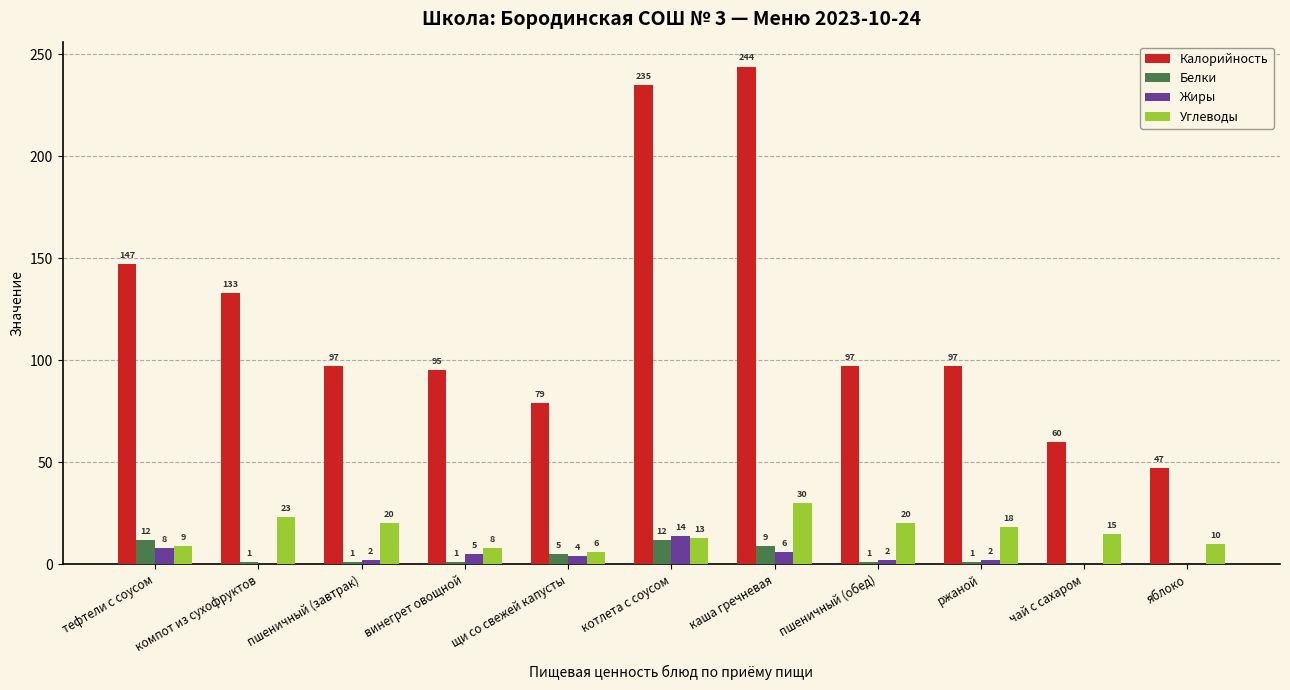

How many values in Белки are above zero?

9